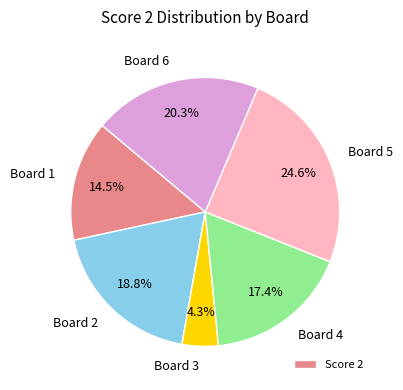

Which has a higher value, Board 5 or Board 3?

Board 5